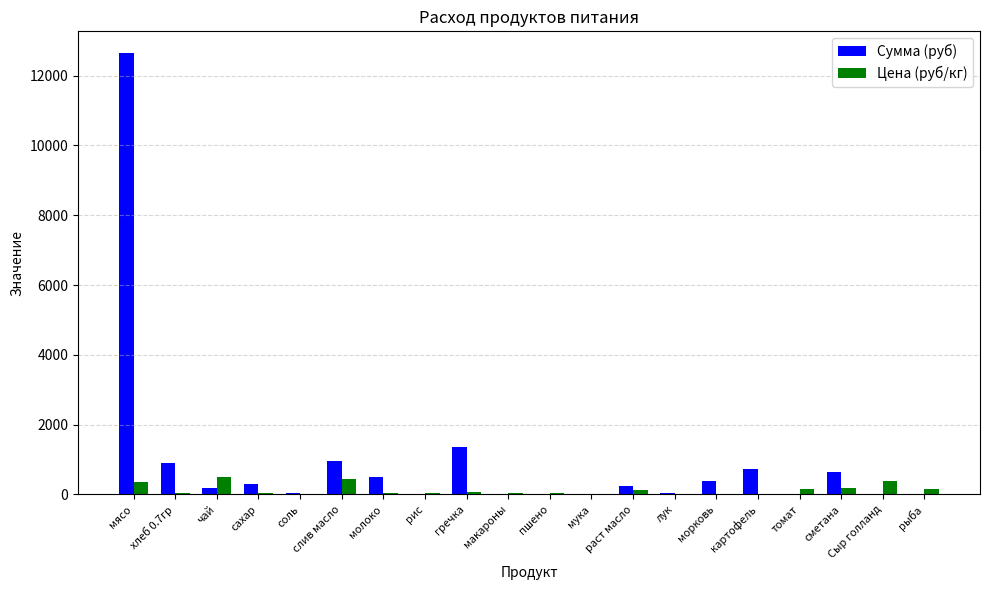

True or false: Сумма (руб) has a value of 4478.5 at томат.

False